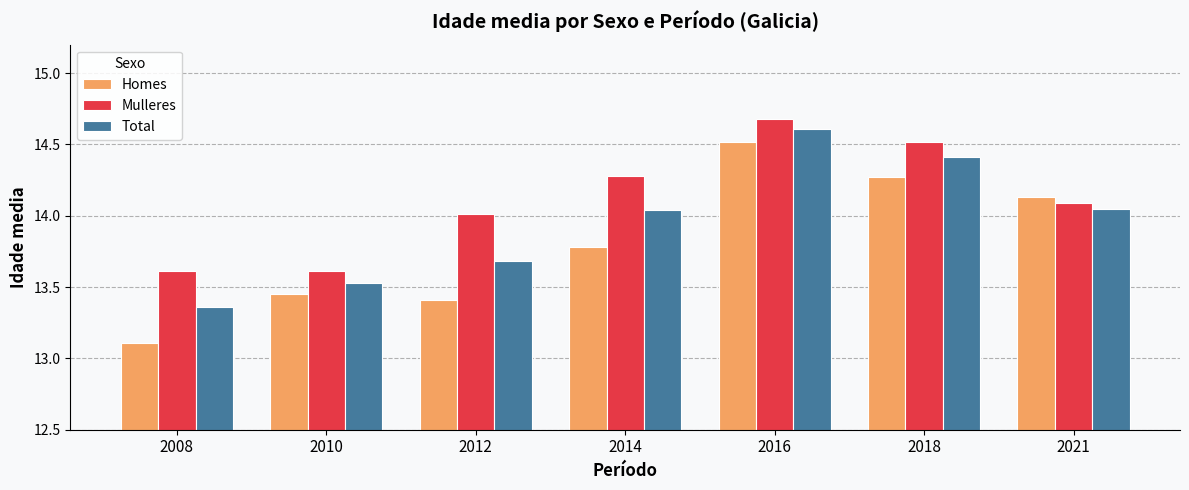

Which series has the largest total across all categories?

Mulleres